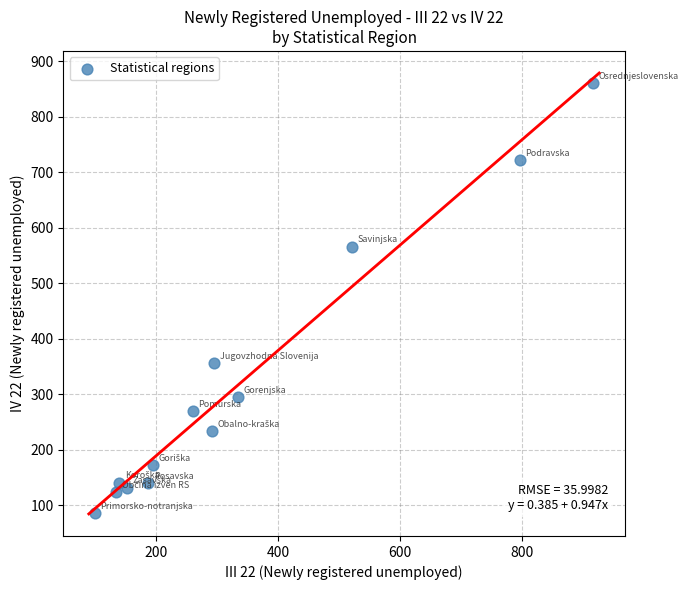

What is the range of Y values (max minus min)?

774